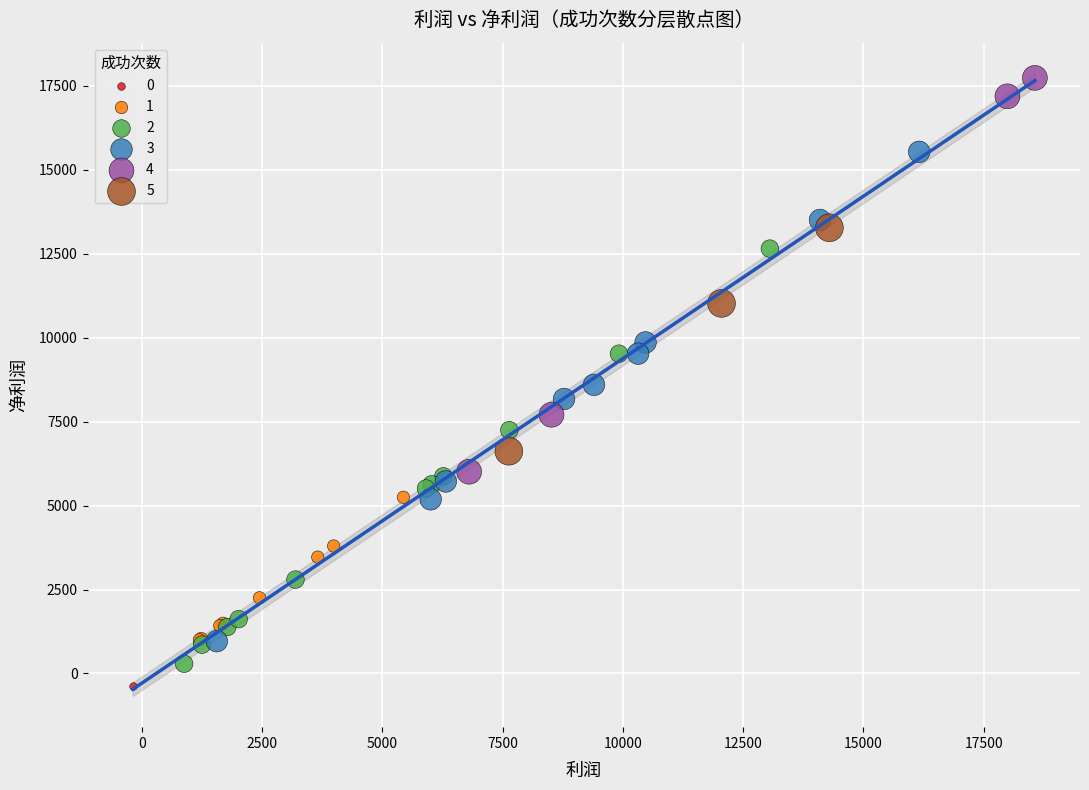

What are all the series names shown in the legend?

0, 1, 2, 3, 4, 5